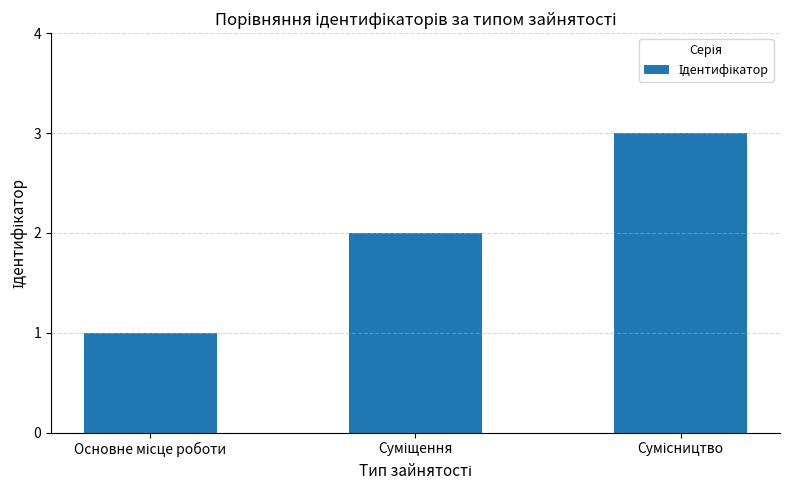

What is the sum of all values?

6